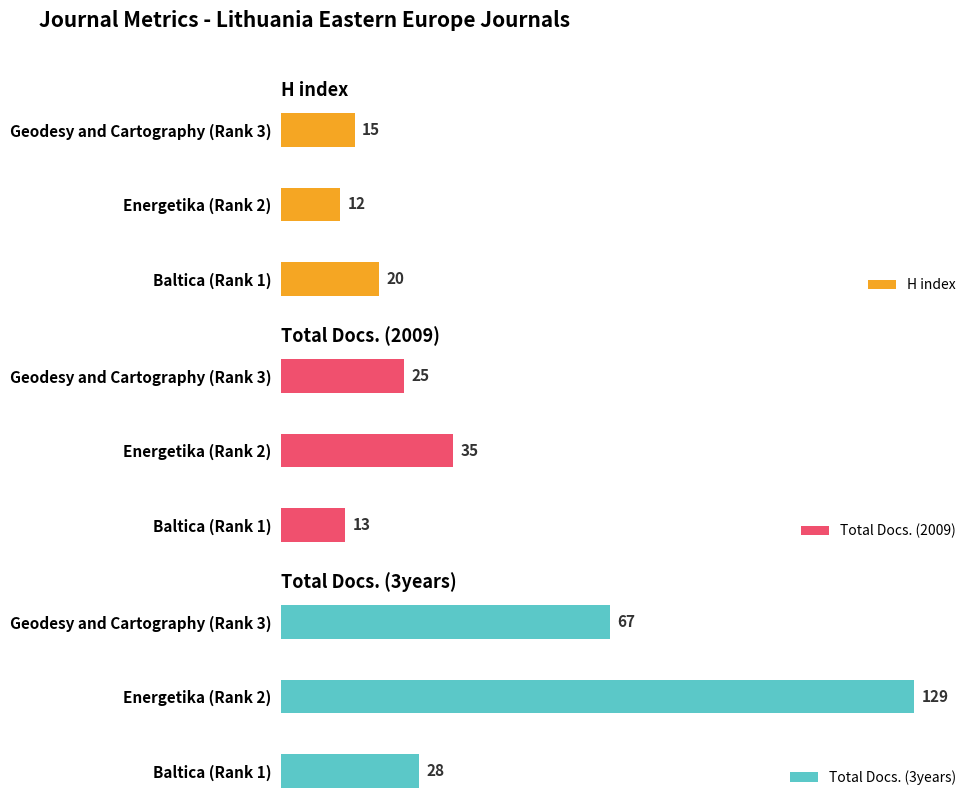

How many values in the Total Docs. (2009) series are below 25?

1